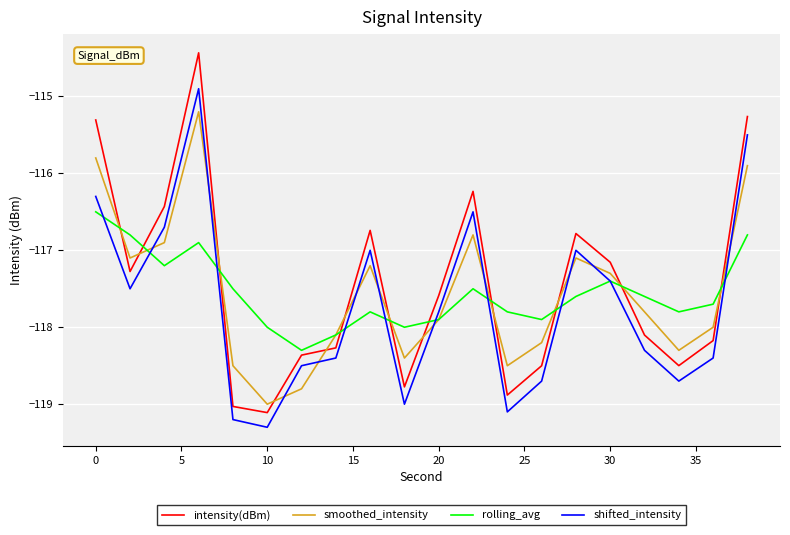

What is the greatest value displayed?

-114.4